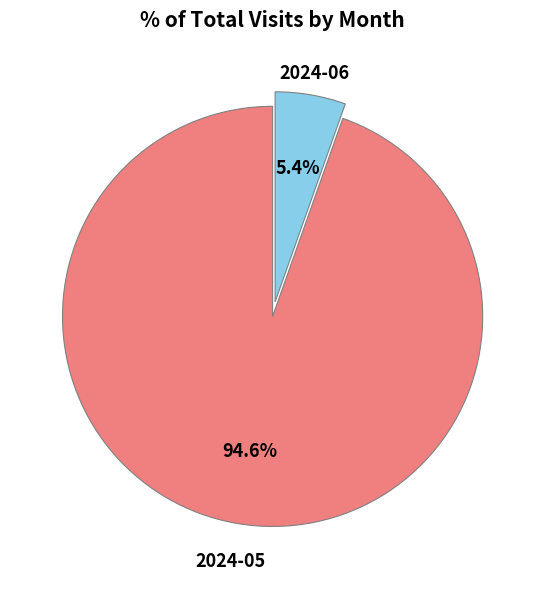

Does any single category account for the majority?

Yes